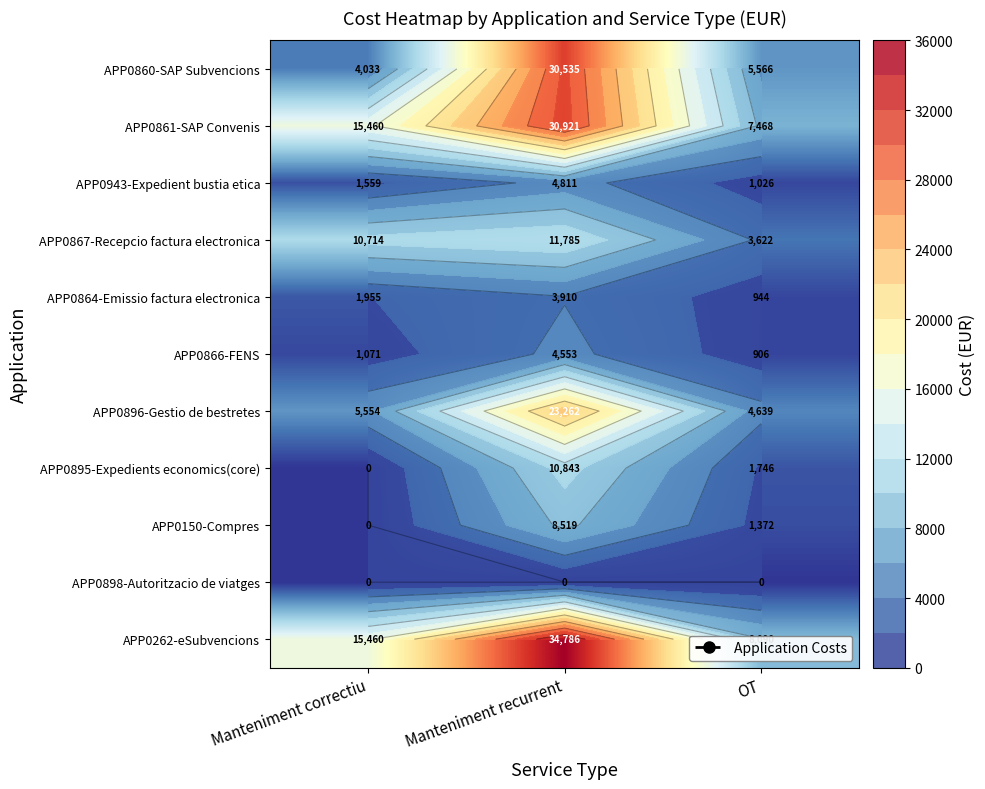

At which category is the sum across all series the highest?

Manteniment recurrent